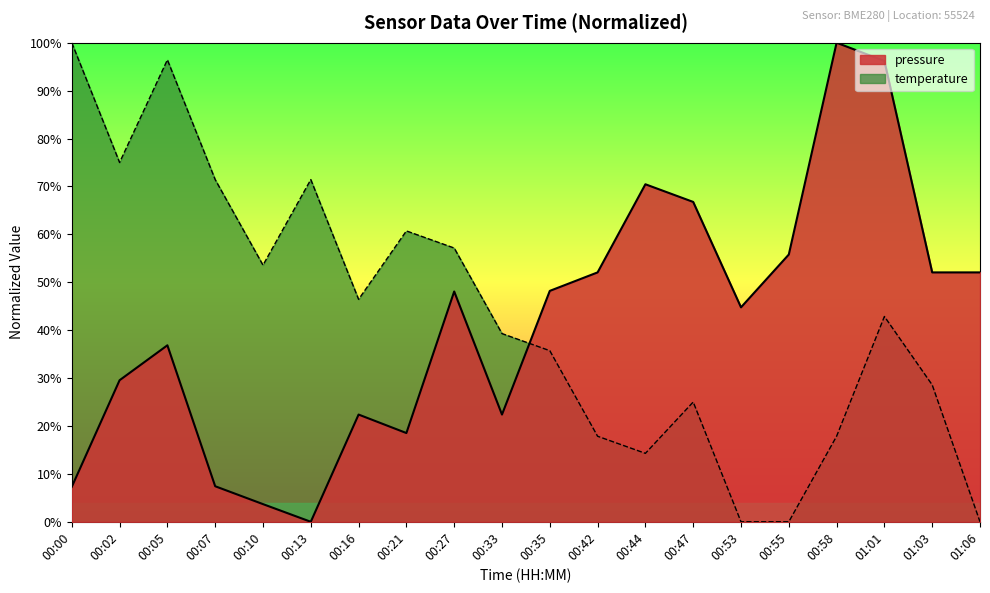

Which label corresponds to the smallest value in the chart?

00:13